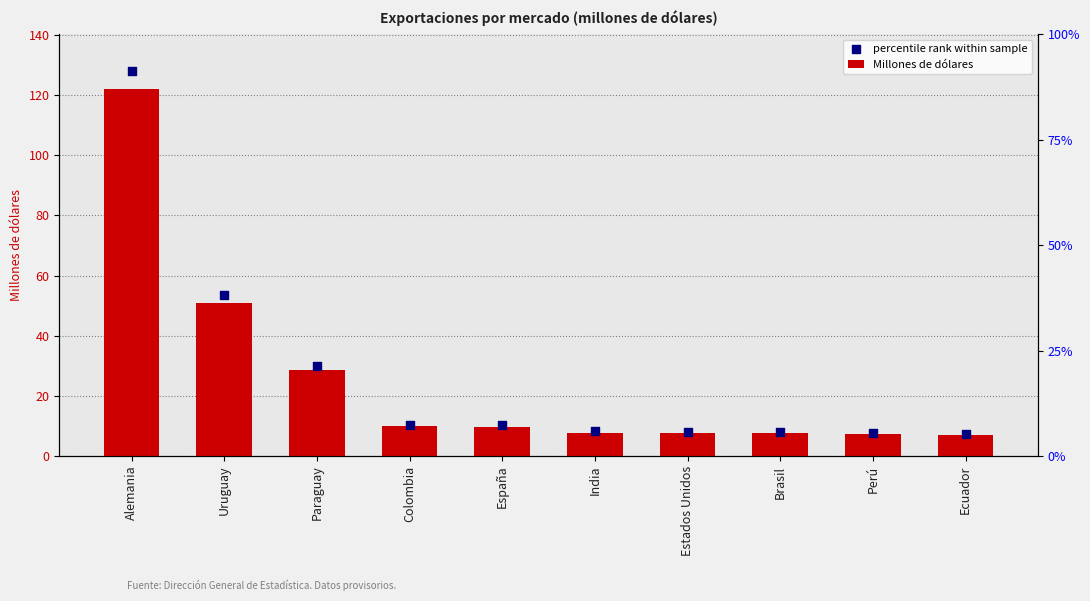

Is the value of Millones de dólares at España greater than the value of percentile rank within sample at Perú?

Yes